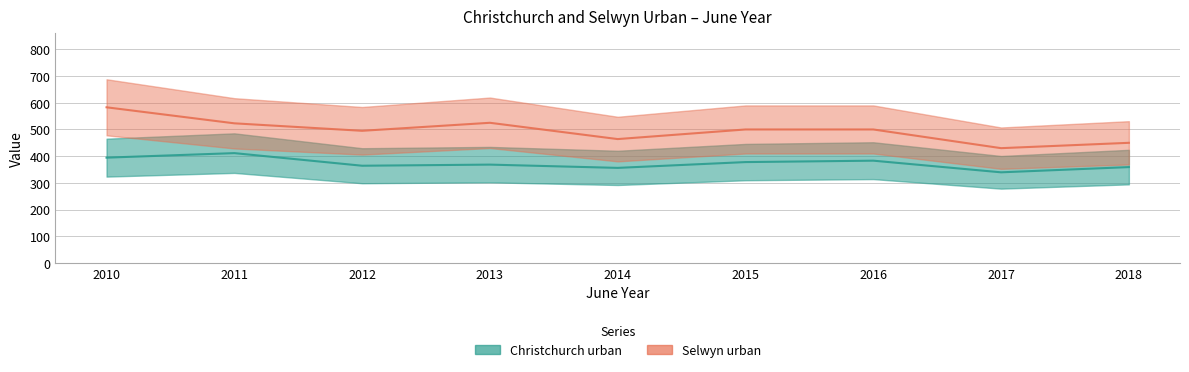

At which category does the chart reach its peak across all series?

2010